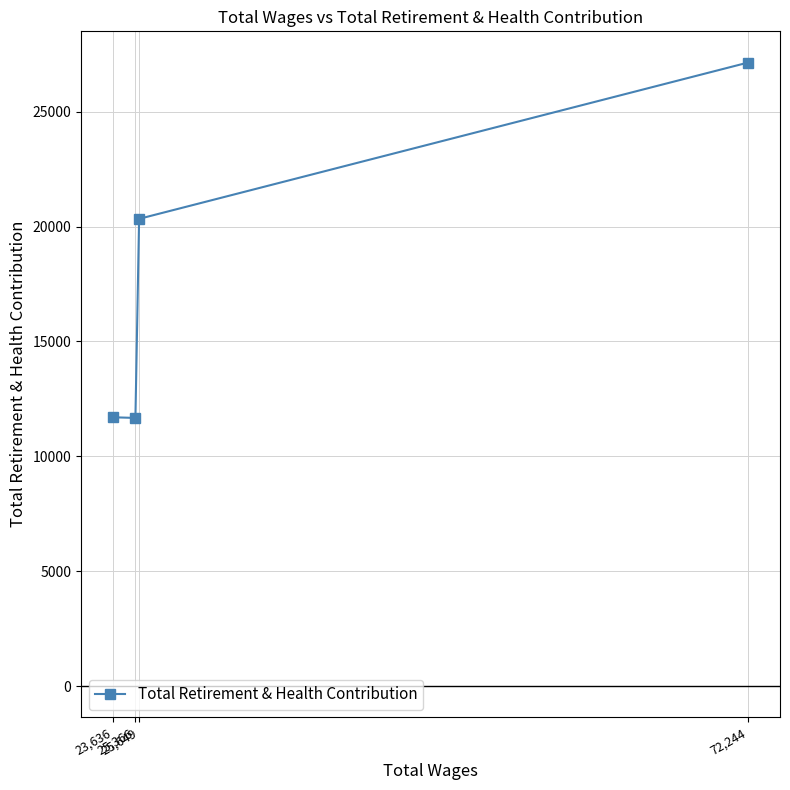

Between 25,649 and 72,244, which is larger?

72,244